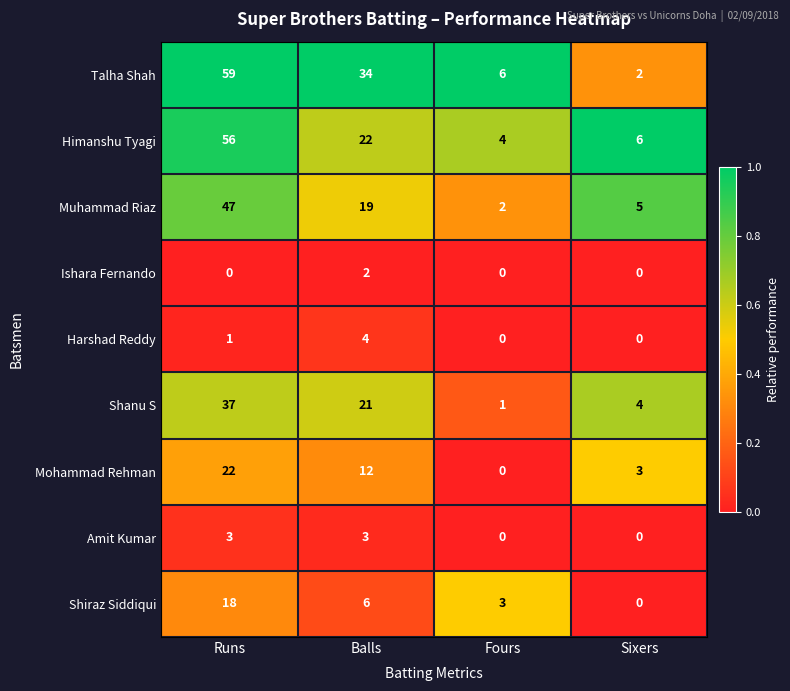

Which series has the largest range (max minus min)?

Talha Shah